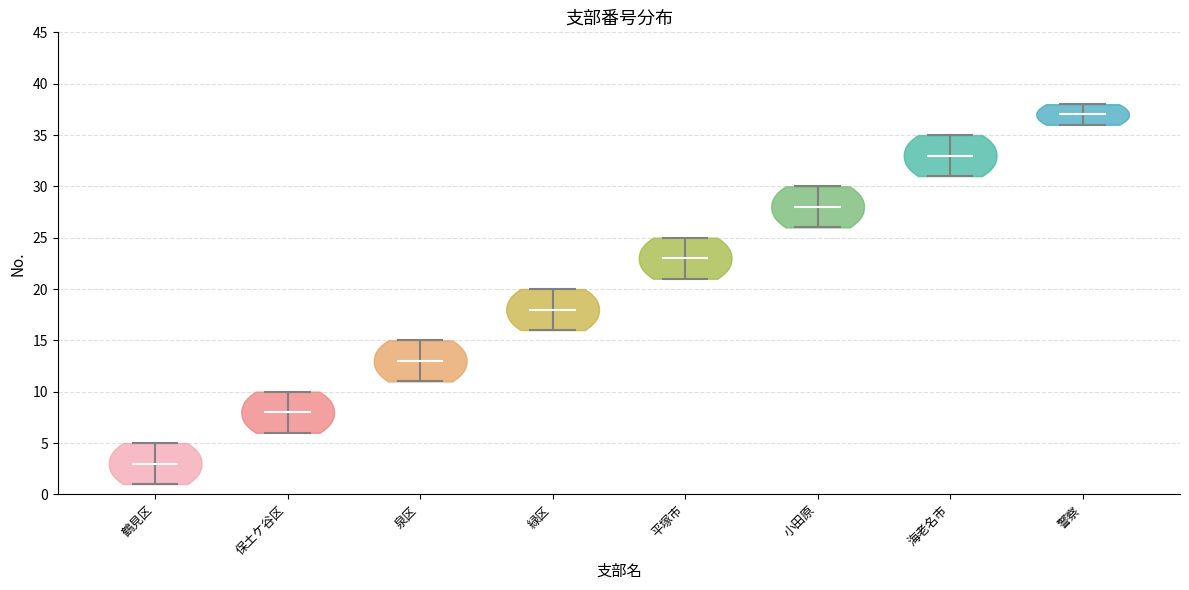

Reading left to right, read every violin against the y-axis: where its median line is, and the lowest and highest points it reaches. The values are not printed on the chart, so give them approximately, as read against the axis.

鶴見区: median line 3, lowest point 1, highest point 5
保土ケ谷区: median line 8, lowest point 6, highest point 10
泉区: median line 13, lowest point 11, highest point 15
緑区: median line 18, lowest point 16, highest point 20
平塚市: median line 23, lowest point 21, highest point 25
小田原: median line 28, lowest point 26, highest point 30
海老名市: median line 33, lowest point 31, highest point 35
警察: median line 37, lowest point 36, highest point 38